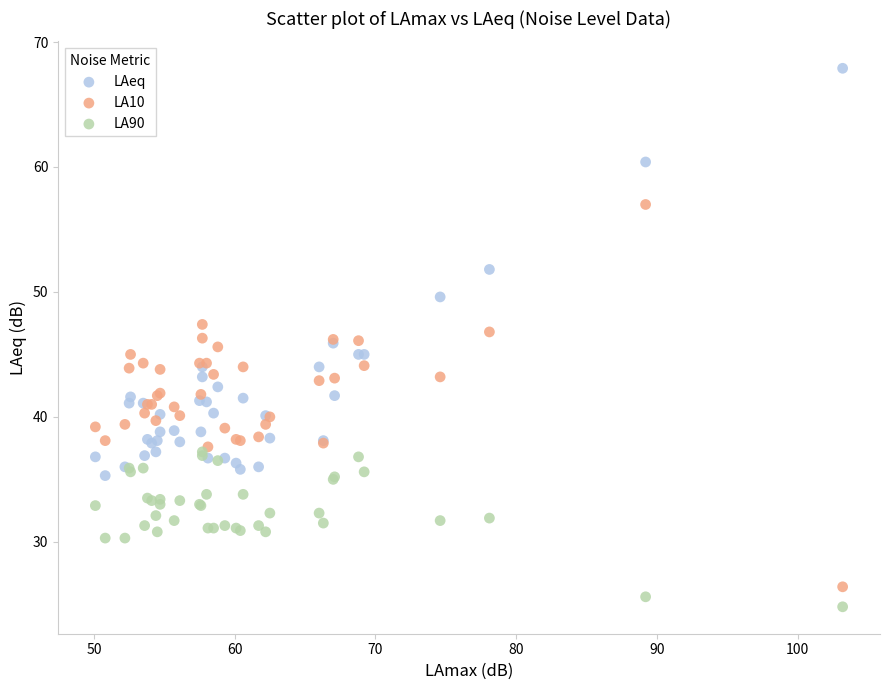

Which series has the largest Y range (max minus min)?

LAeq